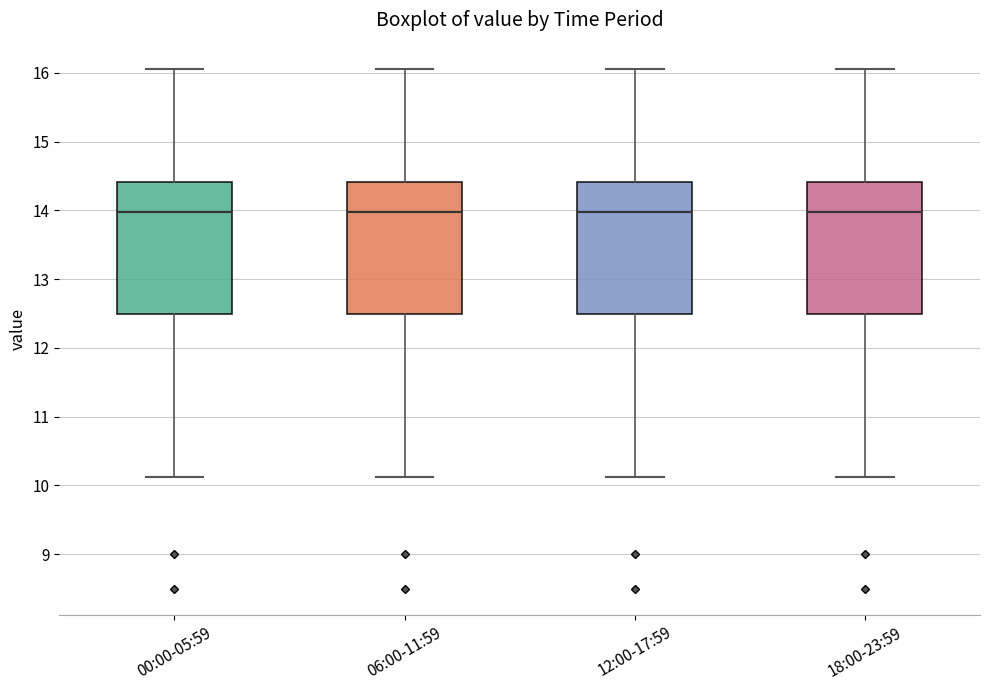

Where does the lower whisker of the box for 12:00-17:59 end on the y-axis? The values are not printed on the chart, so give them approximately, as read against the axis.

10.1